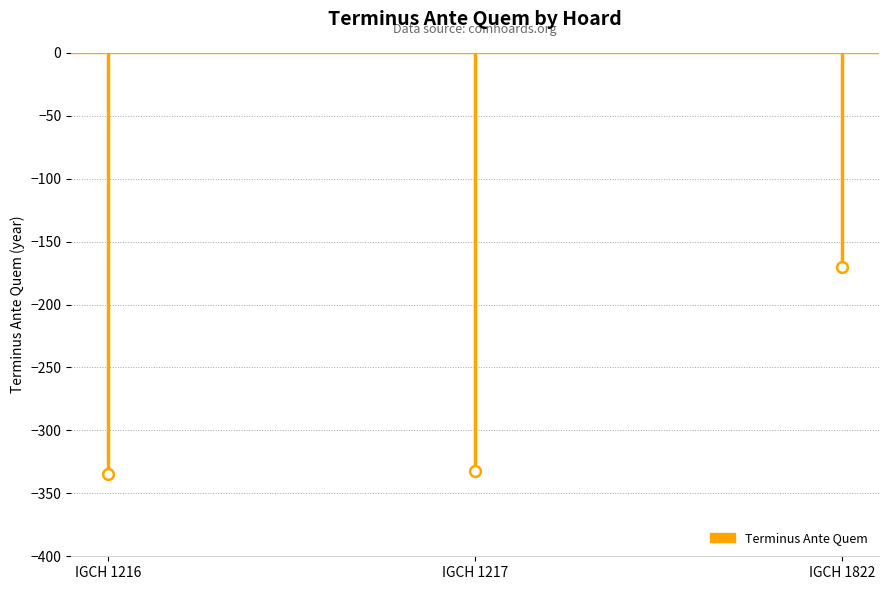

What is the change in value from IGCH 1217 to IGCH 1822?

+162